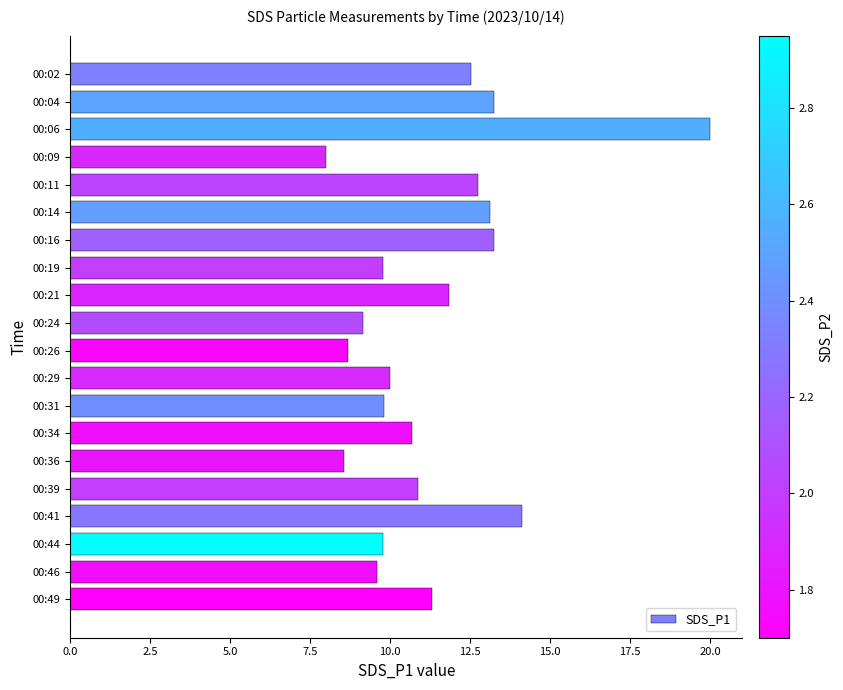

Does the chart contain stacked bars?

No